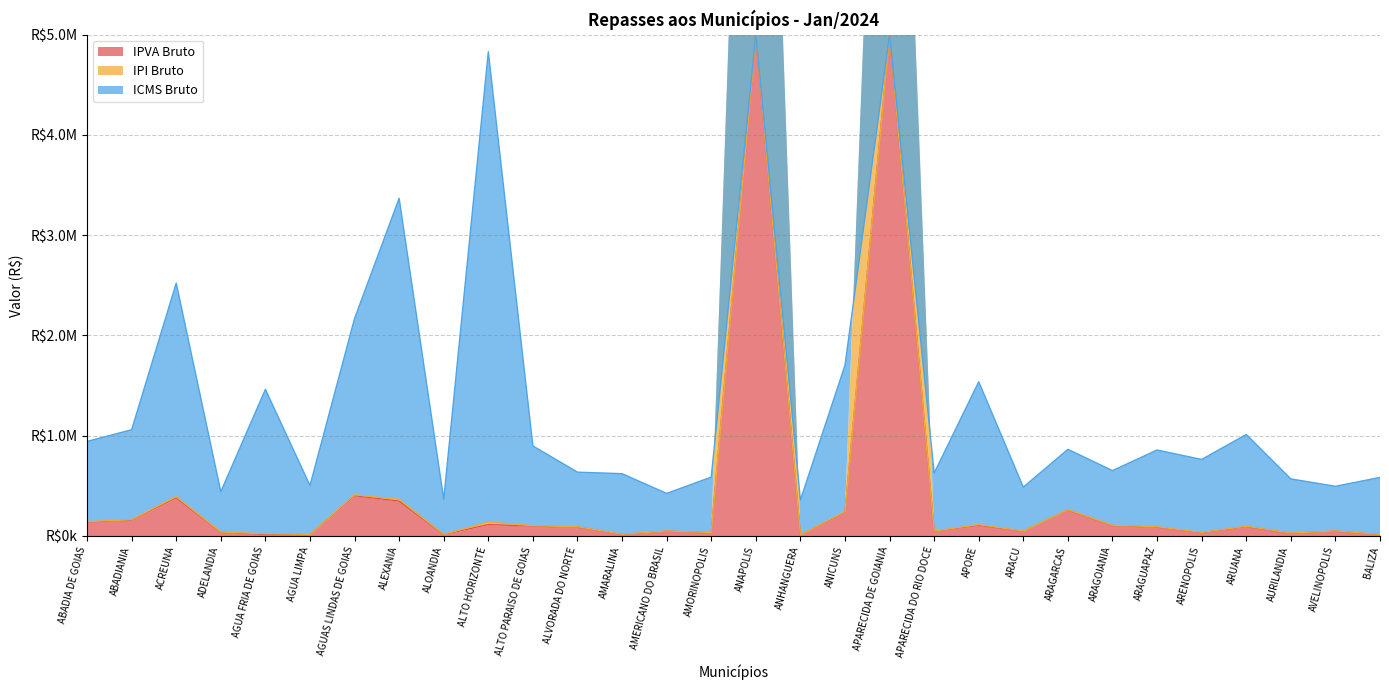

Is the value of IPI Bruto at ANHANGUERA greater than the value of IPVA Bruto at ANICUNS?

No